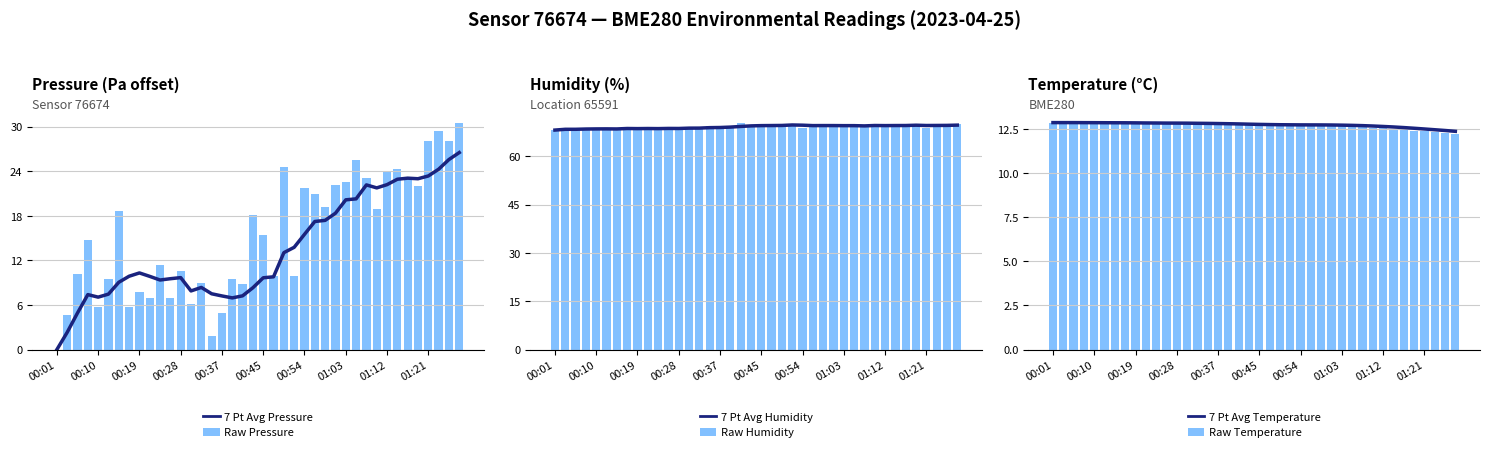

Which series has the largest Y range (max minus min)?

Raw Pressure